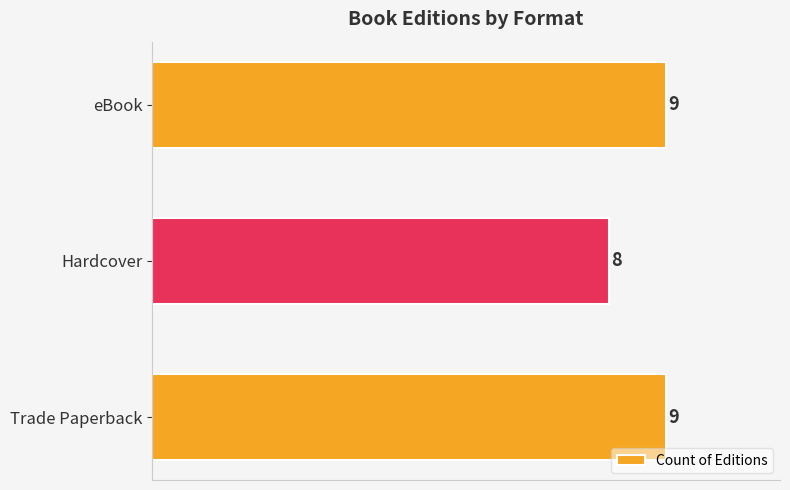

The value at Hardcover is 8. True or false?

True